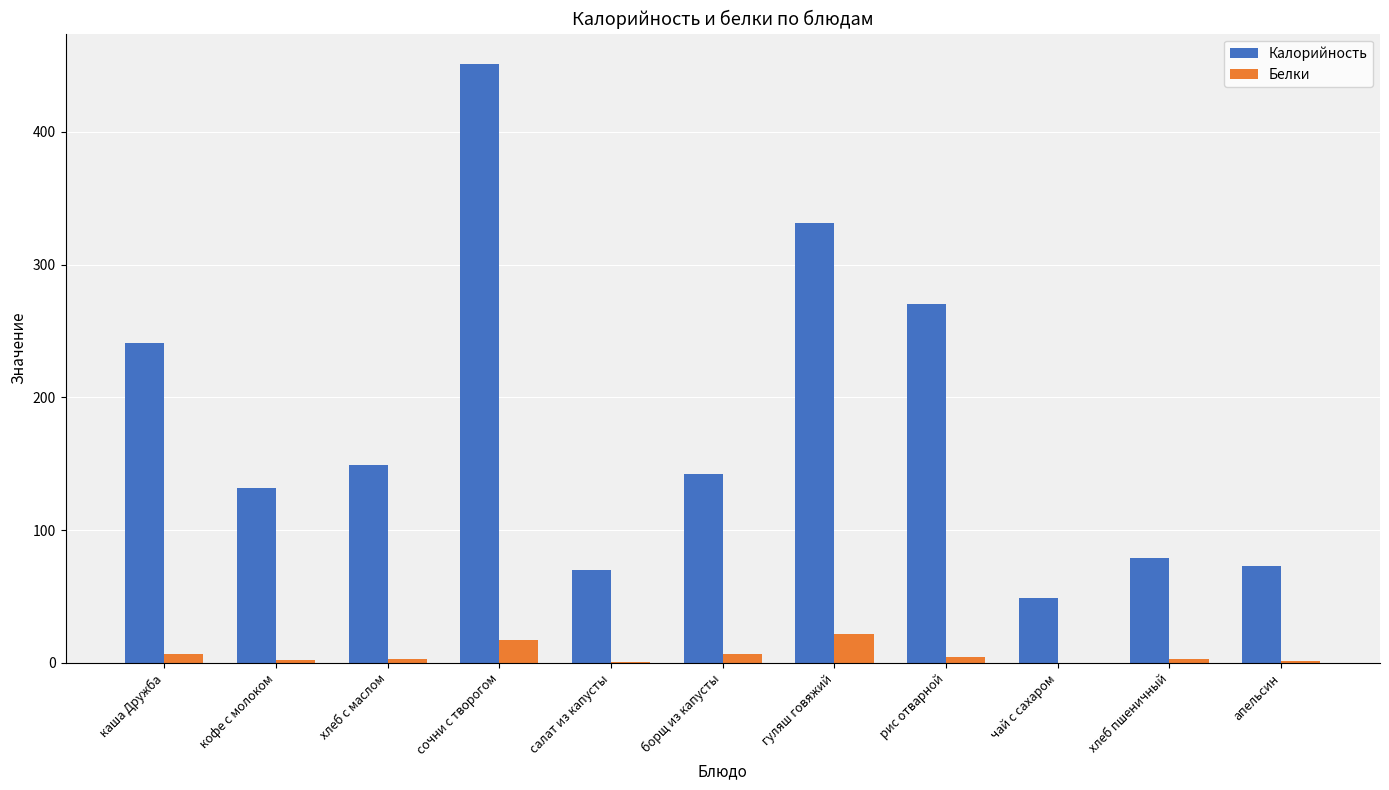

Where is Калорийность nearest to the value 250?

каша Дружба